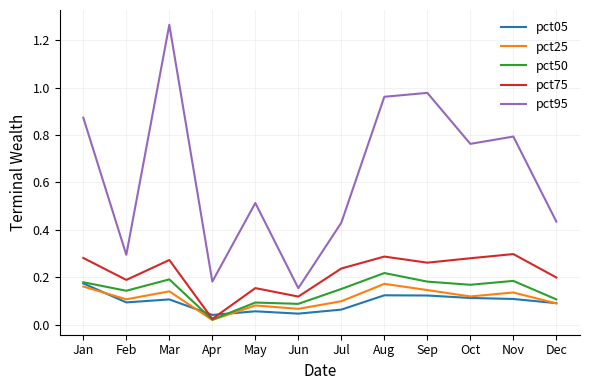

Is the value of pct25 at Sep greater than the value of pct75 at Apr?

Yes